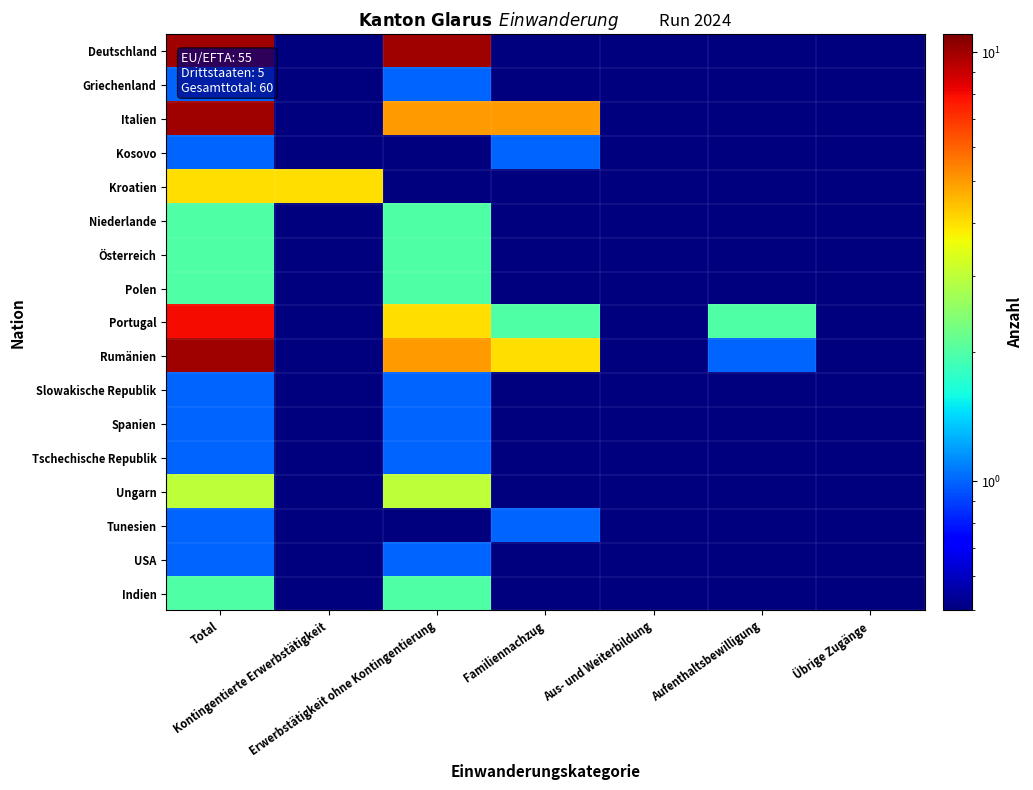

What is the greatest value displayed?

10.0